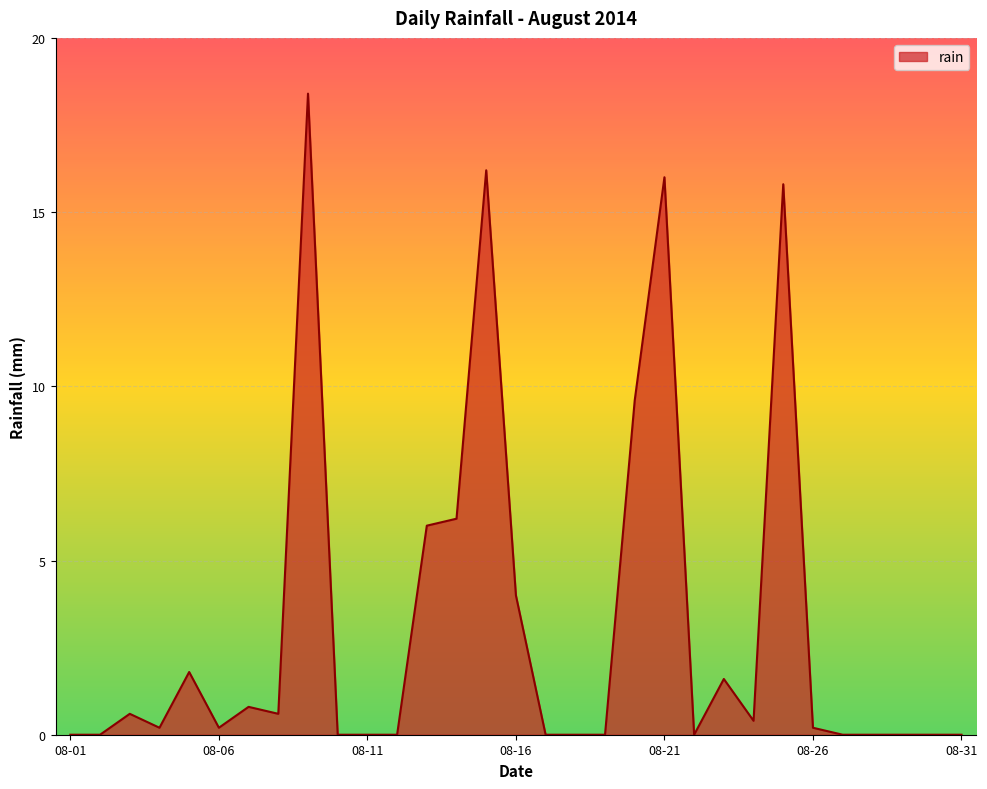

What is the maximum value shown in the chart?

18.4